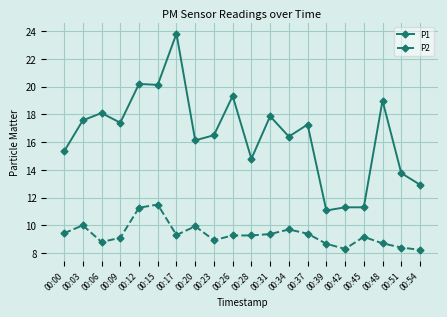

Which series has the largest range (max minus min)?

P1